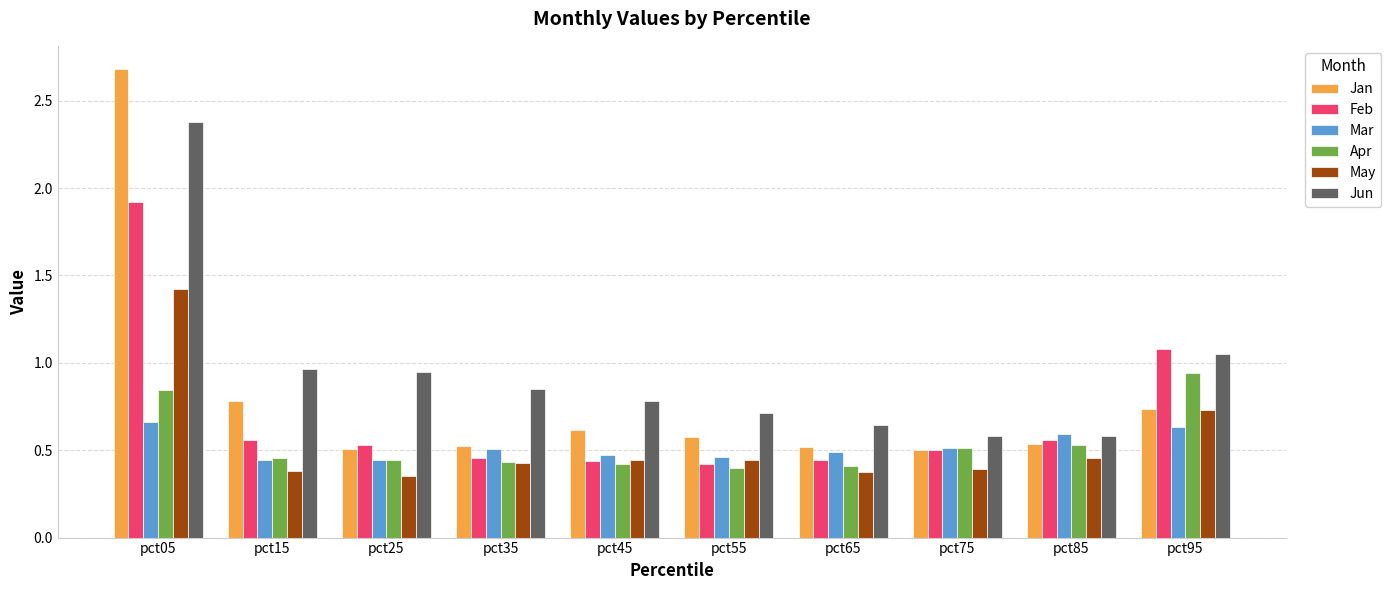

Which label corresponds to the smallest value in the chart?

pct25